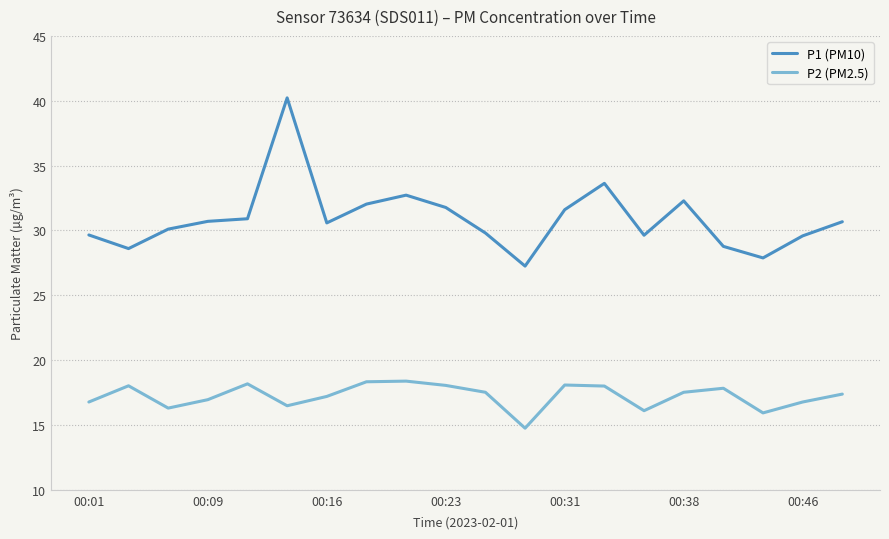

Which series has the widest spread of values?

P1 (PM10)